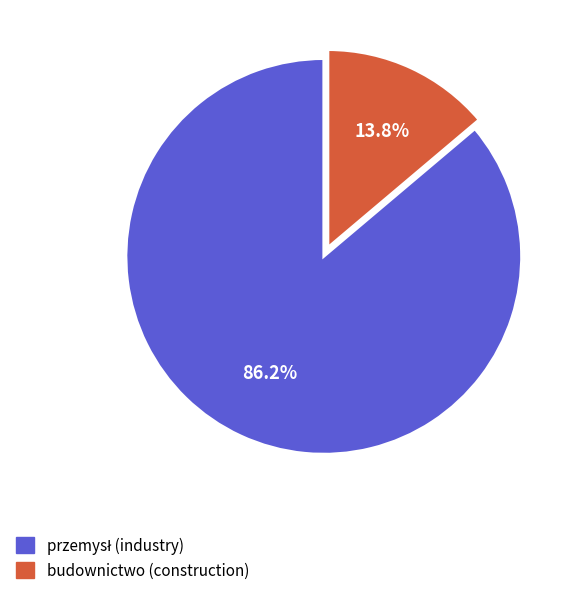

Which category has the smallest portion of the pie?

budownictwo (construction)